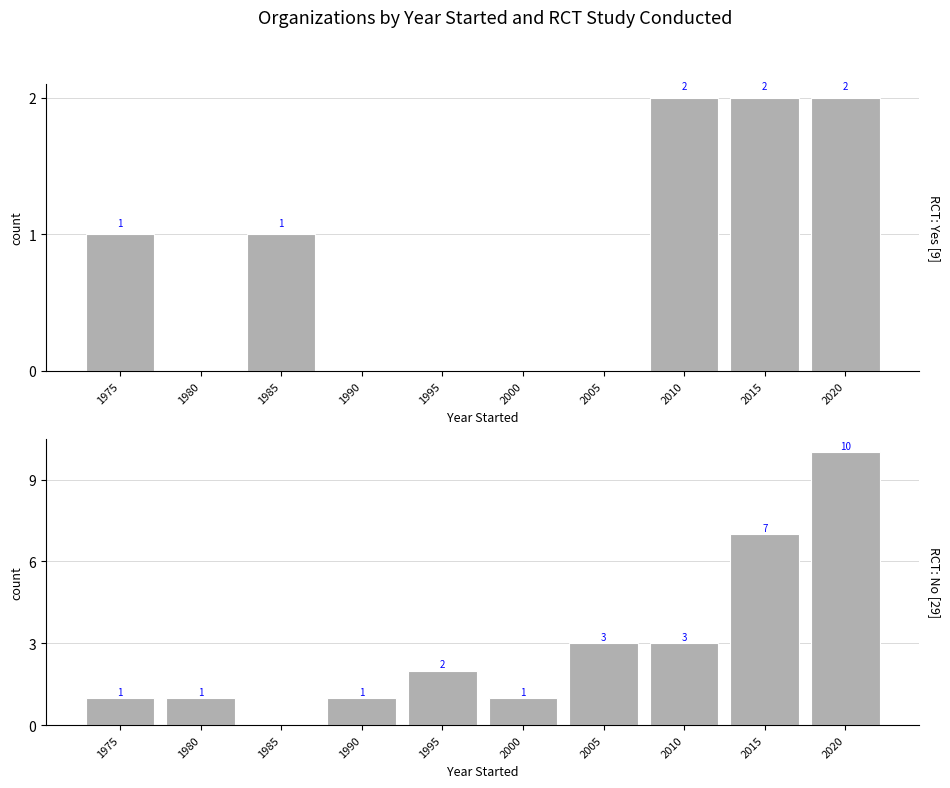

Count the RCT: Yes [9] values in the range 0 to 2.

10